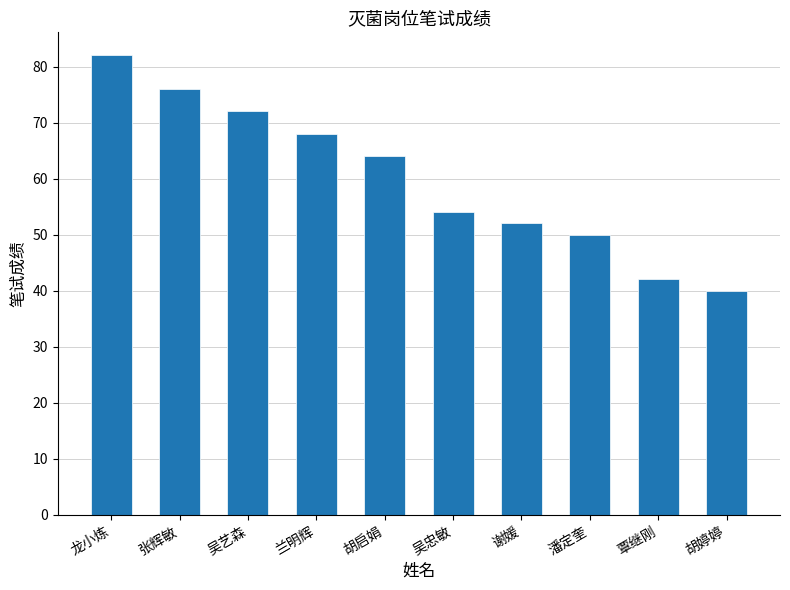

True or false: the data shows 42 at 覃继刚.

True